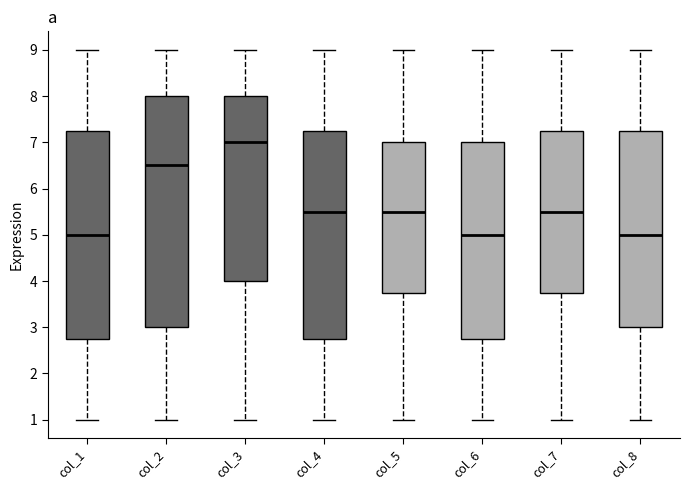

Where does the lower whisker of the box for col_5 end on the y-axis? The values are not printed on the chart, so give them approximately, as read against the axis.

1.0